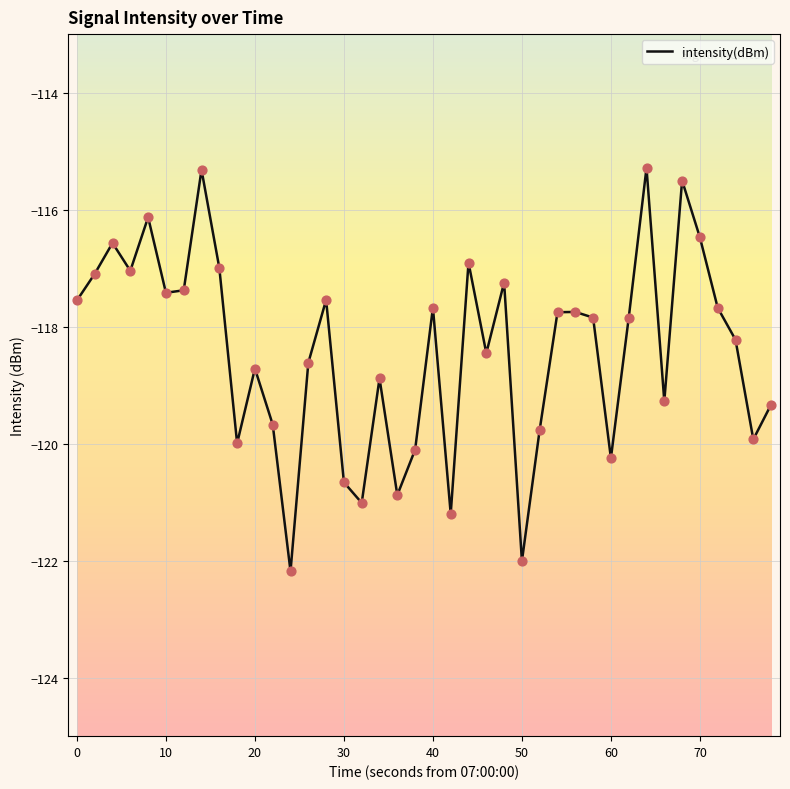

What is the smallest value displayed?

-122.2